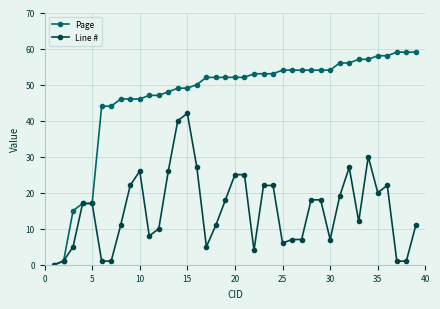

Reading left to right, list all the values displayed in this chart.

Page: 0	1	15	17	17	44	44	46	46	46	47	47	48	49	49	50	52	52	52	52	52	53	53	53	54	54	54	54	54	54	56	56	57	57	58	58	59	59	59
Line #: 0	1	5	17	17	1	1	11	22	26	8	10	26	40	42	27	5	11	18	25	25	4	22	22	6	7	7	18	18	7	19	27	12	30	20	22	1	1	11